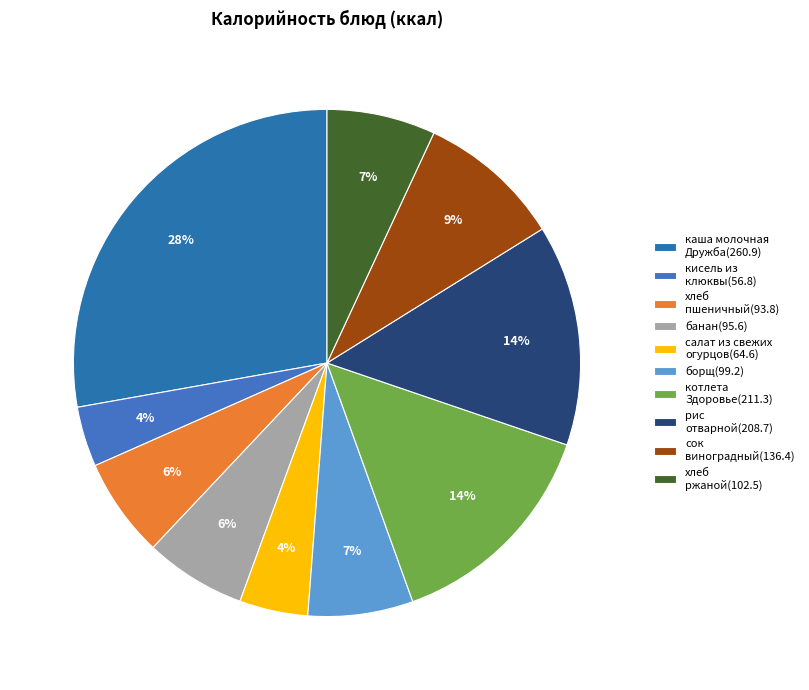

How much of the chart is everything except хлеб пшеничный(93.8)?

93.7%